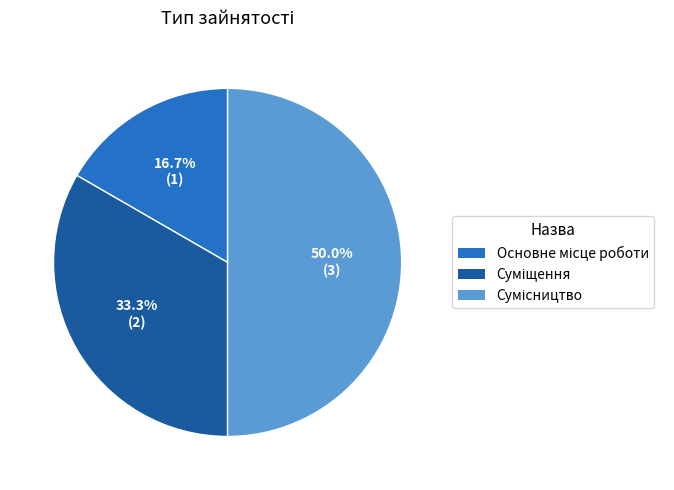

How many slices are in this pie chart?

3